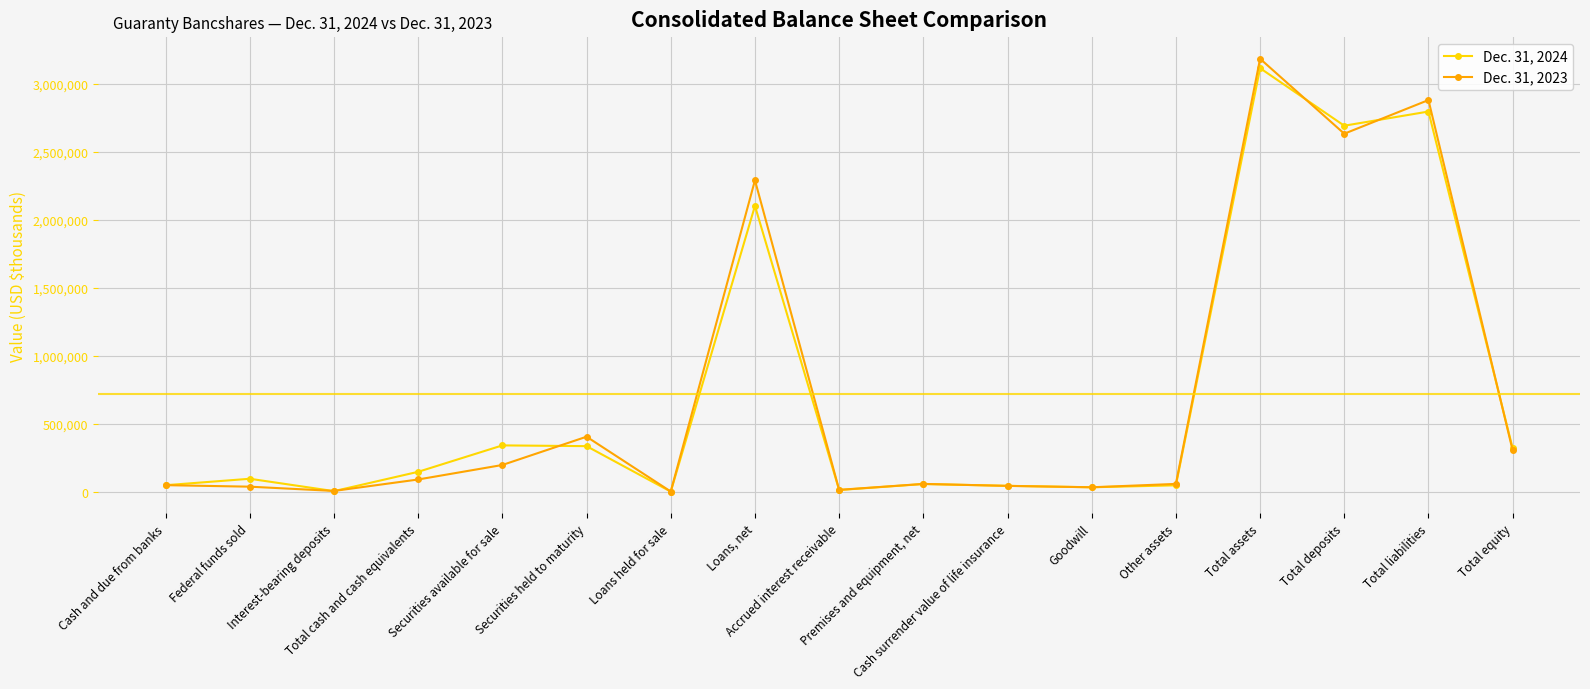

At how many categories does at least one series exceed 1321442?

4